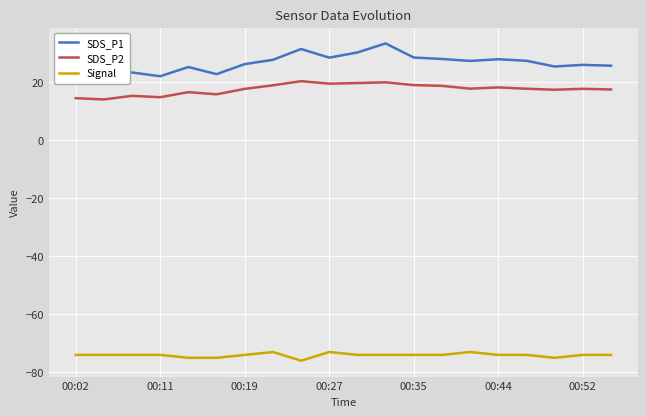

The value of Signal at 00:19 is -74.0. True or false?

True